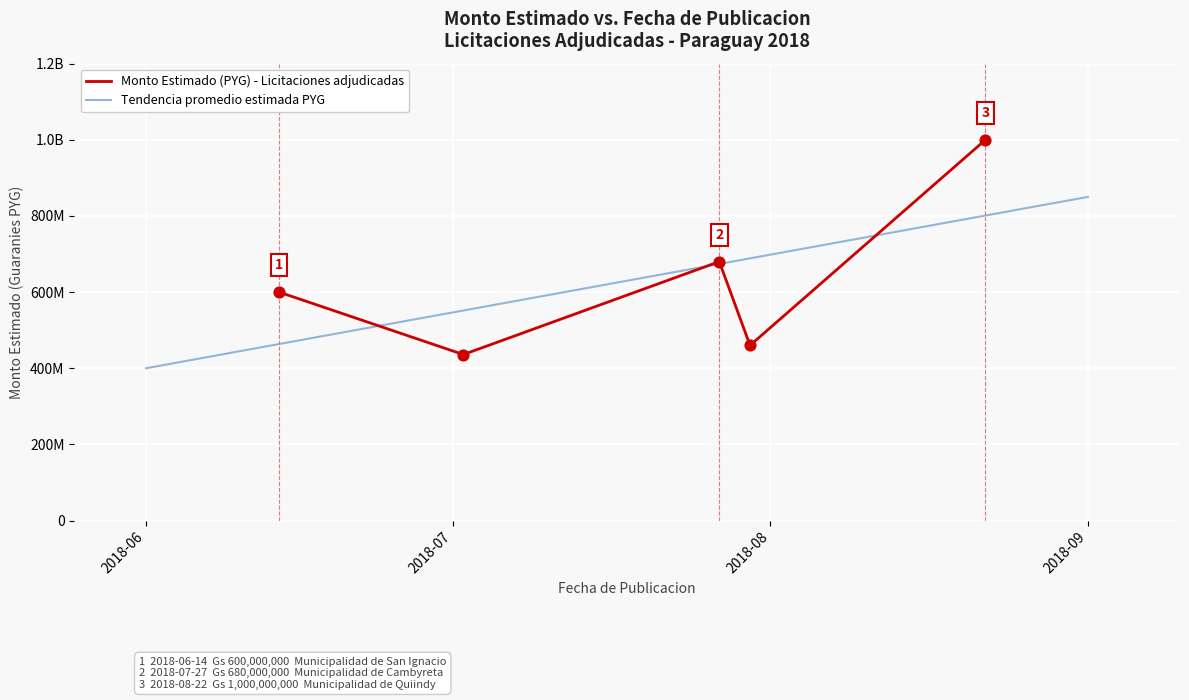

Approximately how many times larger is the value at 2018-08-22 compared to 2018-06-14?

1.7